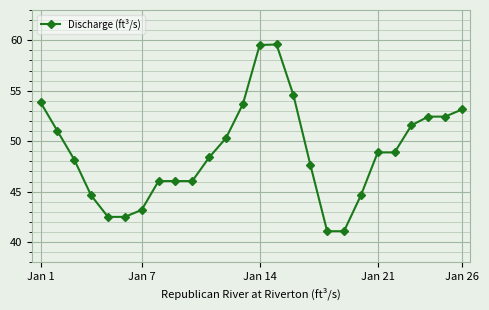

What is the smallest value displayed?

41.1